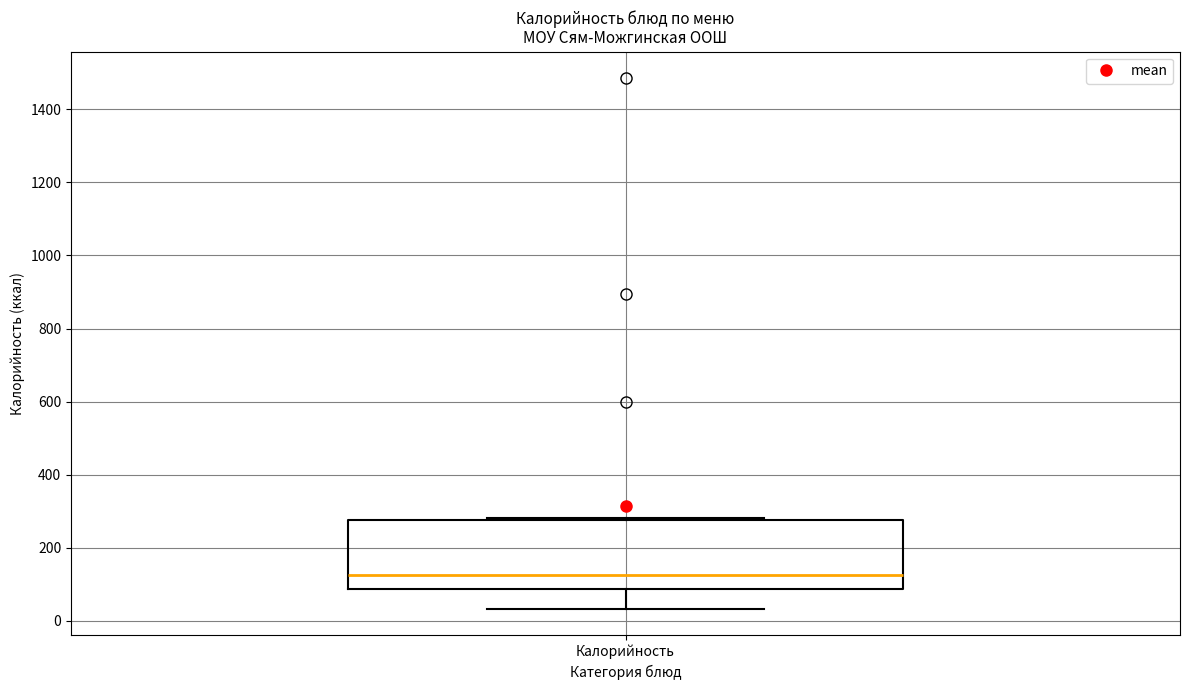

Where is the upper edge of the box for Калорийность on the y-axis? The values are not printed on the chart, so give them approximately, as read against the axis.

280